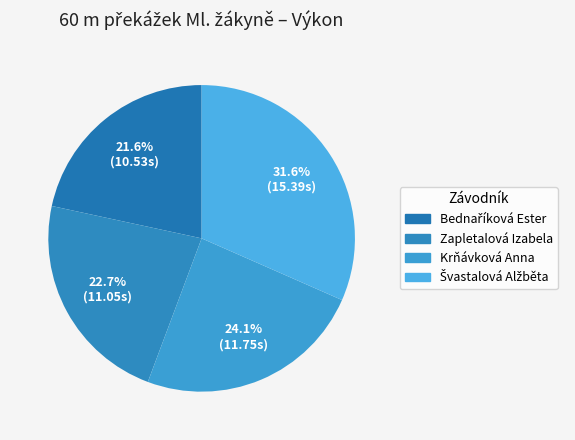

True or false: Bednaříková Ester accounts for 22% of the total.

True